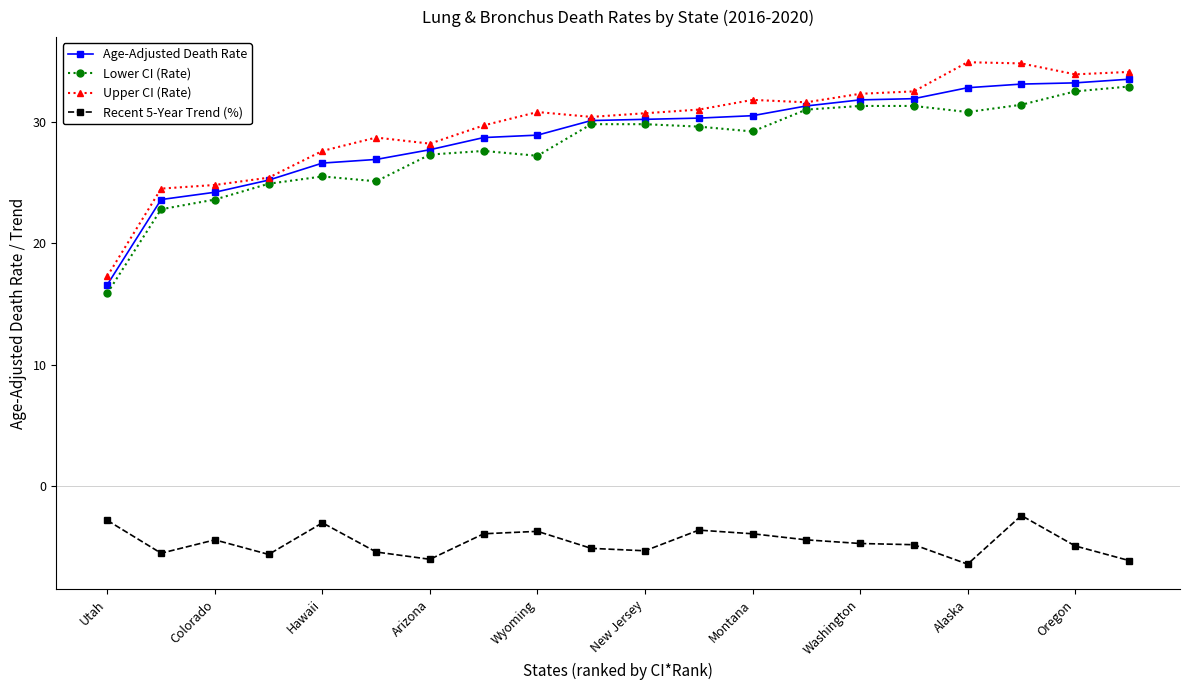

What is the maximum value for Upper CI (Rate)?

34.9